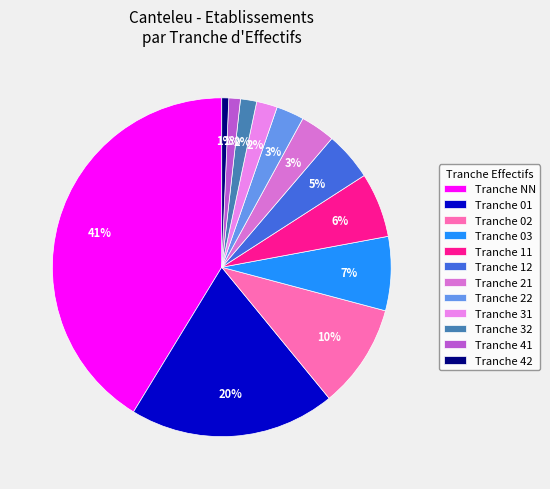

Count the number of slices in the pie.

12